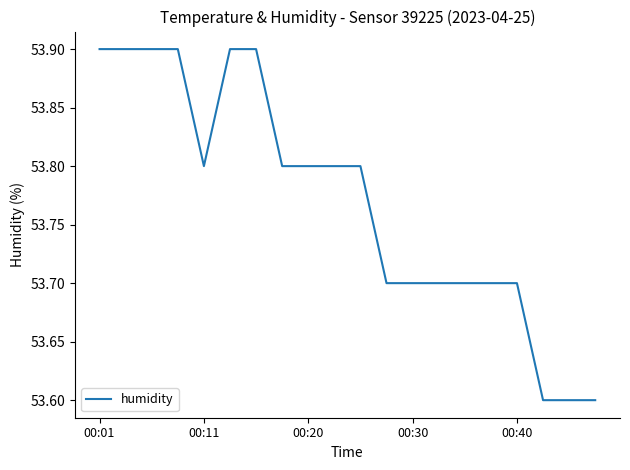

Does the chart display data point markers on the line(s)?

No